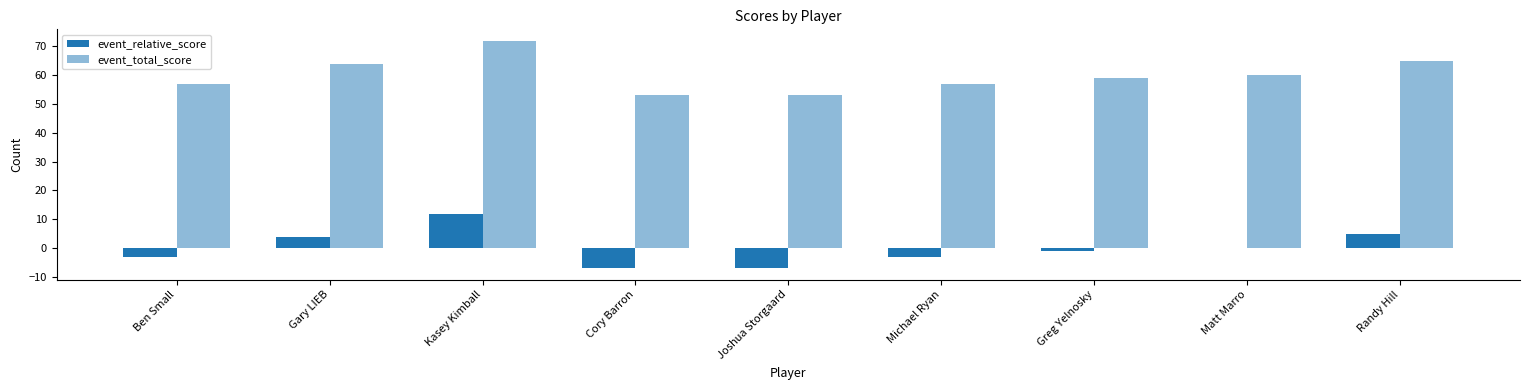

Count the number of data series in this chart.

2